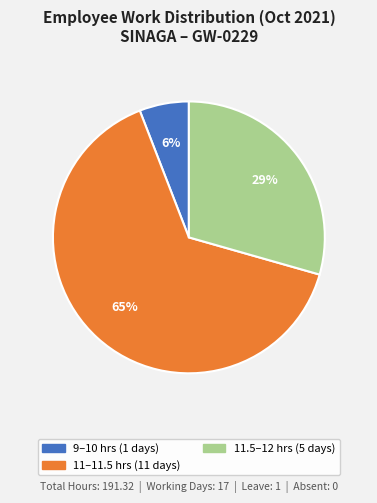

To the nearest percent, what is the average slice percentage?

33%